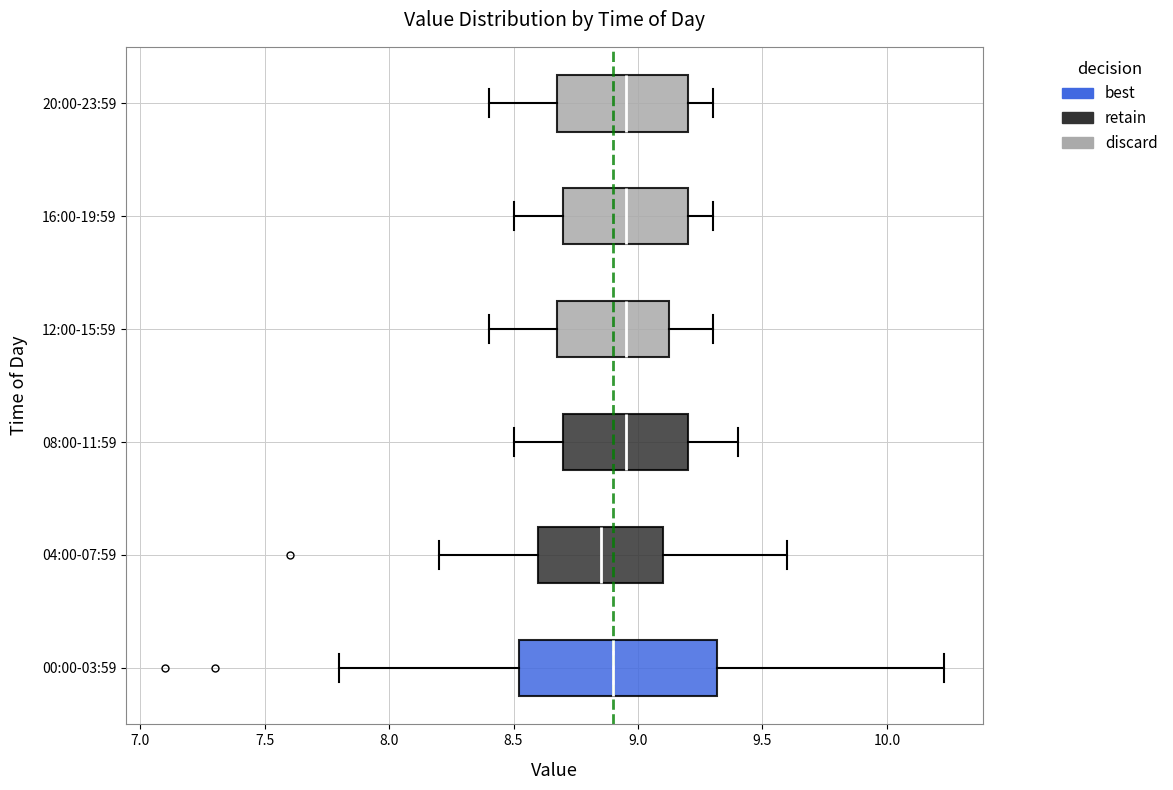

Reading bottom to top, transcribe this box plot: for each box, give where its median line is, the range the box spans, and where its two whiskers end, as read against the x-axis. The values are not printed on the chart, so give them approximately, as read against the axis.

00:00-03:59: median 8.90, box 8.50 to 9.30, whiskers 7.80 to 10.25
04:00-07:59: median 8.85, box 8.60 to 9.10, whiskers 8.20 to 9.60
08:00-11:59: median 8.95, box 8.70 to 9.20, whiskers 8.50 to 9.40
12:00-15:59: median 8.95, box 8.70 to 9.15, whiskers 8.40 to 9.30
16:00-19:59: median 8.95, box 8.70 to 9.20, whiskers 8.50 to 9.30
20:00-23:59: median 8.95, box 8.70 to 9.20, whiskers 8.40 to 9.30